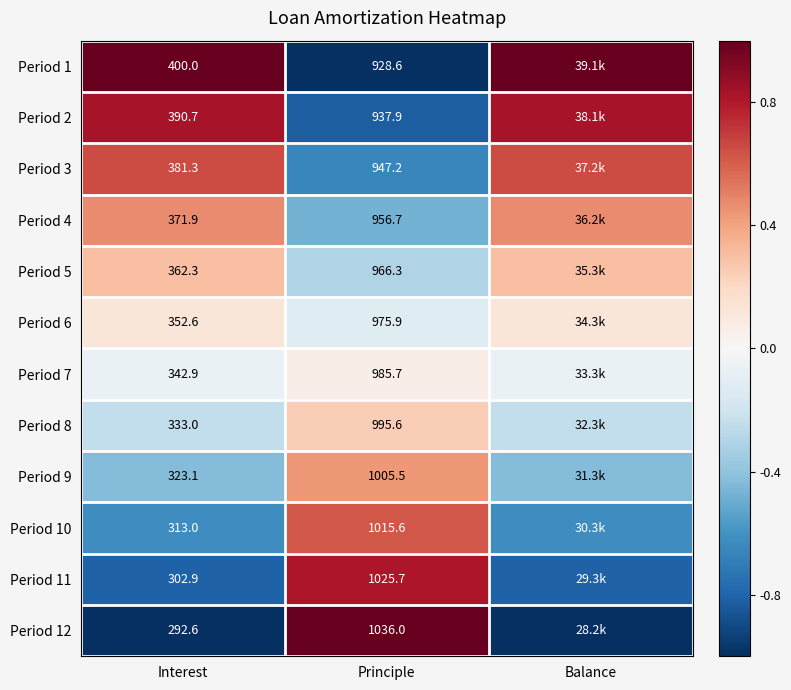

Which series has the largest range (max minus min)?

Period 1